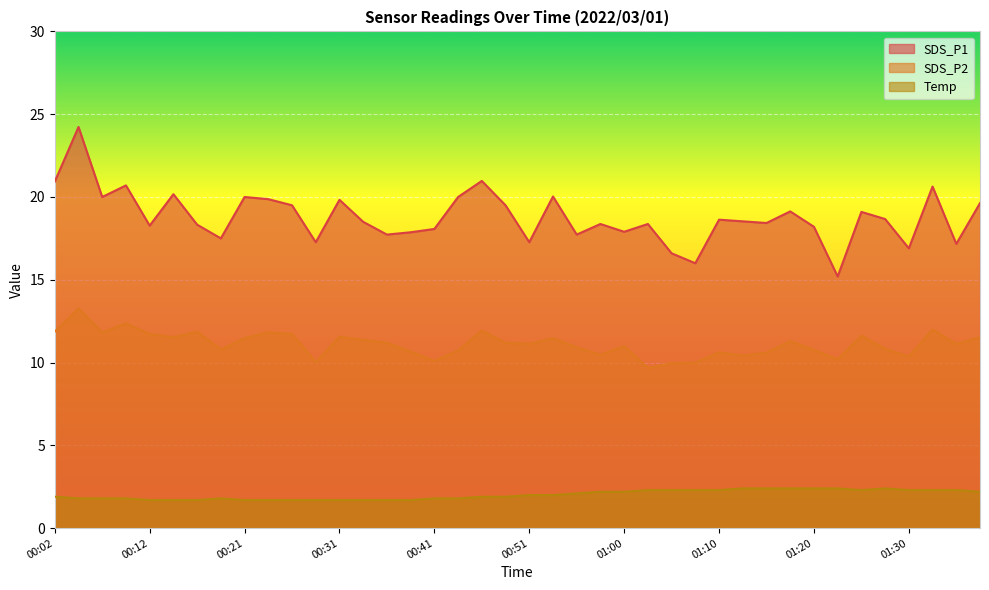

Between 00:34 and 00:07, which is larger?

00:07